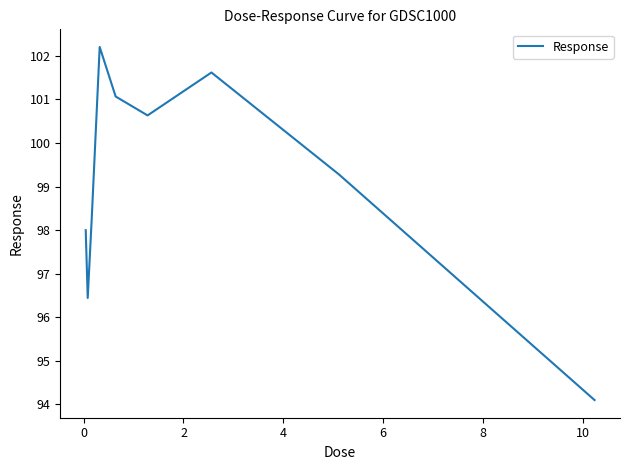

What is the minimum value shown in the chart?

94.1